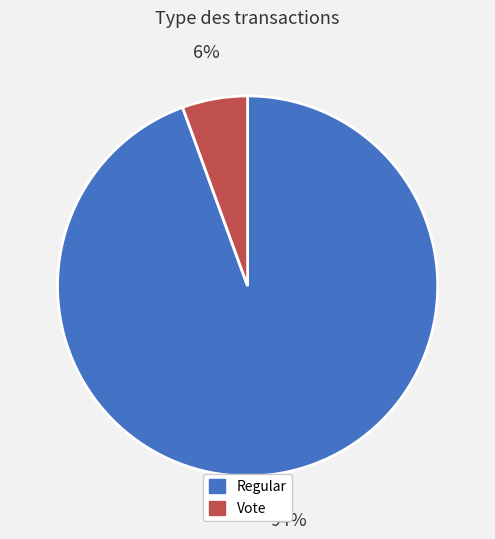

Count the number of slices in the pie.

2